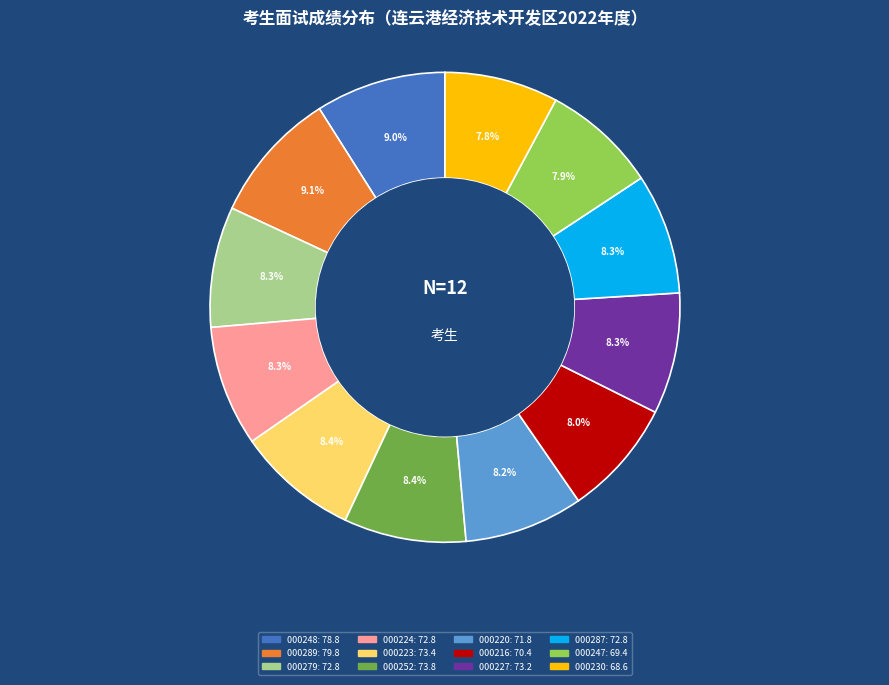

Is there a majority slice in this chart?

No